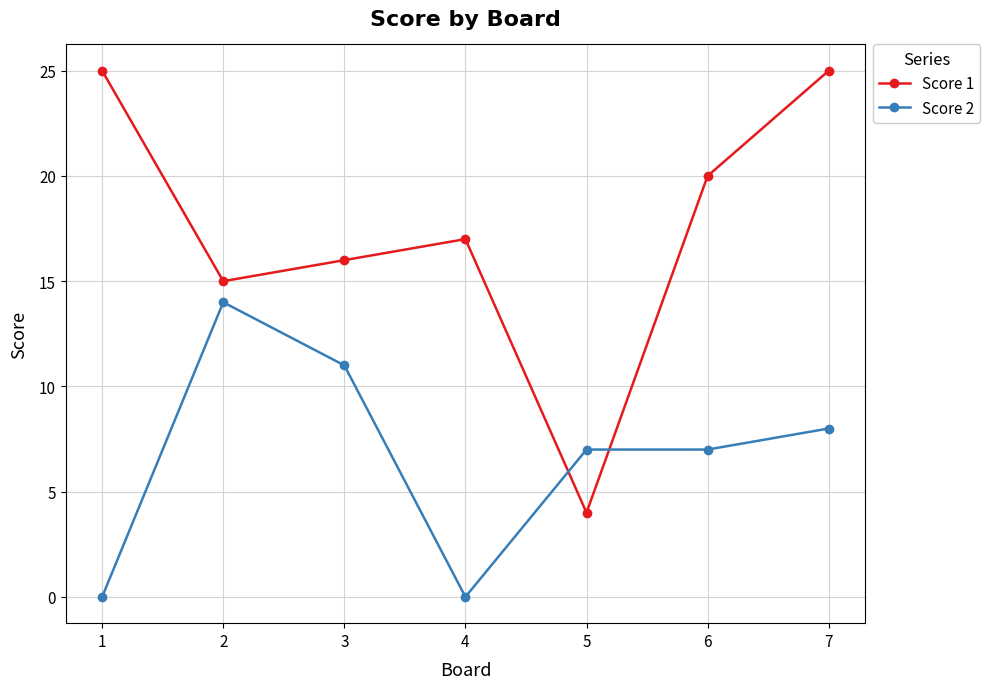

List the series in order of their overall mean, highest first.

Score 1, Score 2